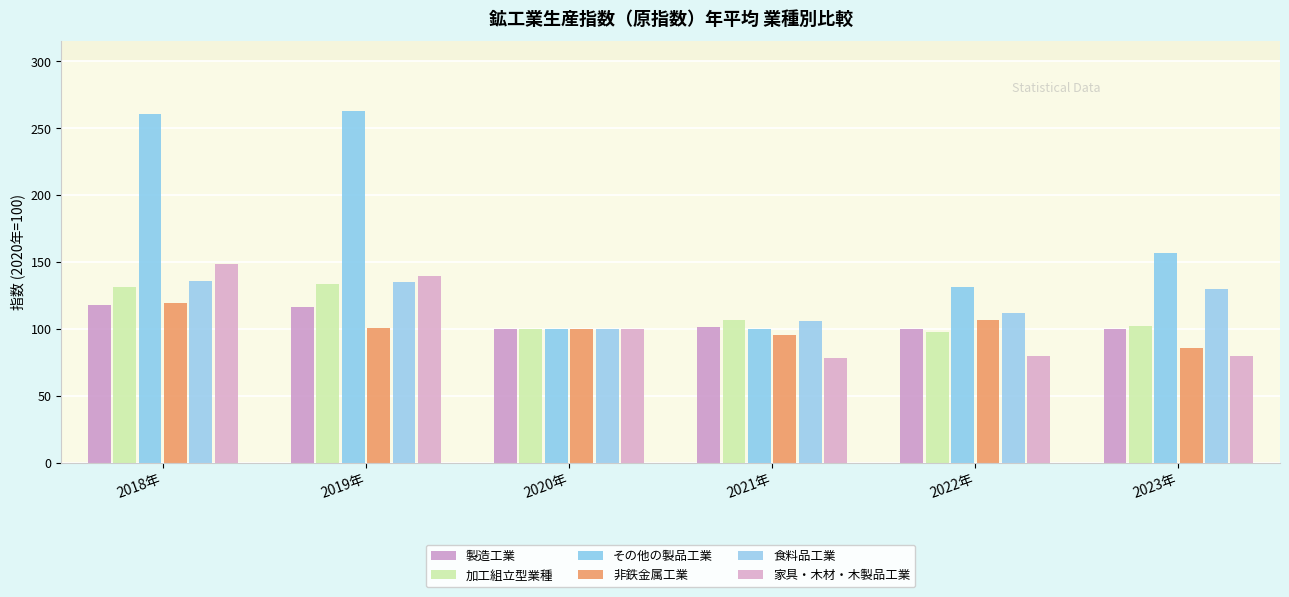

The 家具・木材・木製品工業 series shows 84.1 at 2019年. True or false?

False